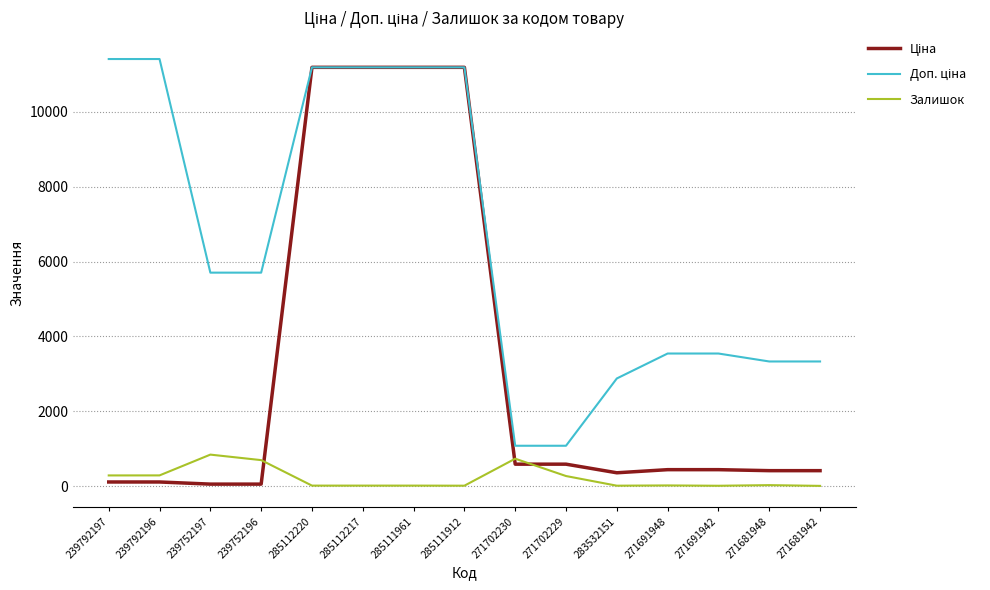

What is the total value across all series at 239752197?

6607.1